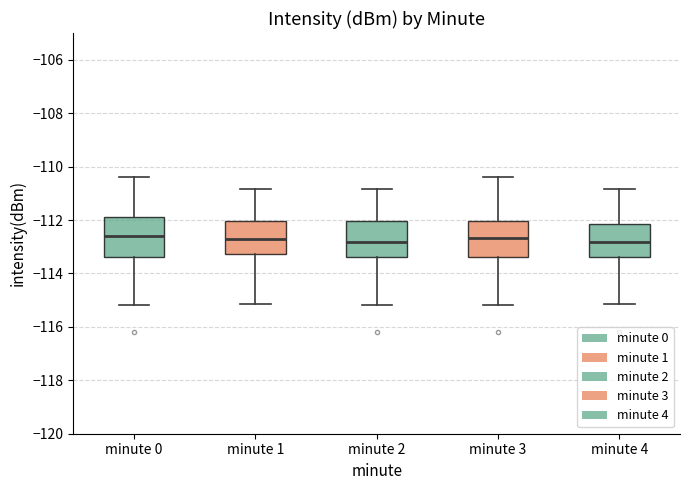

Reading left to right, read every box against the y-axis: the position of its median line, the range the box covers, and the ends of its whiskers. The values are not printed on the chart, so give them approximately, as read against the axis.

minute 0: median -112.6, box -113.4 to -111.8, whiskers -115.2 to -110.4
minute 1: median -112.8, box -113.2 to -112.0, whiskers -115.2 to -110.8
minute 2: median -112.8, box -113.4 to -112.0, whiskers -115.2 to -110.8
minute 3: median -112.6, box -113.4 to -112.0, whiskers -115.2 to -110.4
minute 4: median -112.8, box -113.4 to -112.2, whiskers -115.2 to -110.8